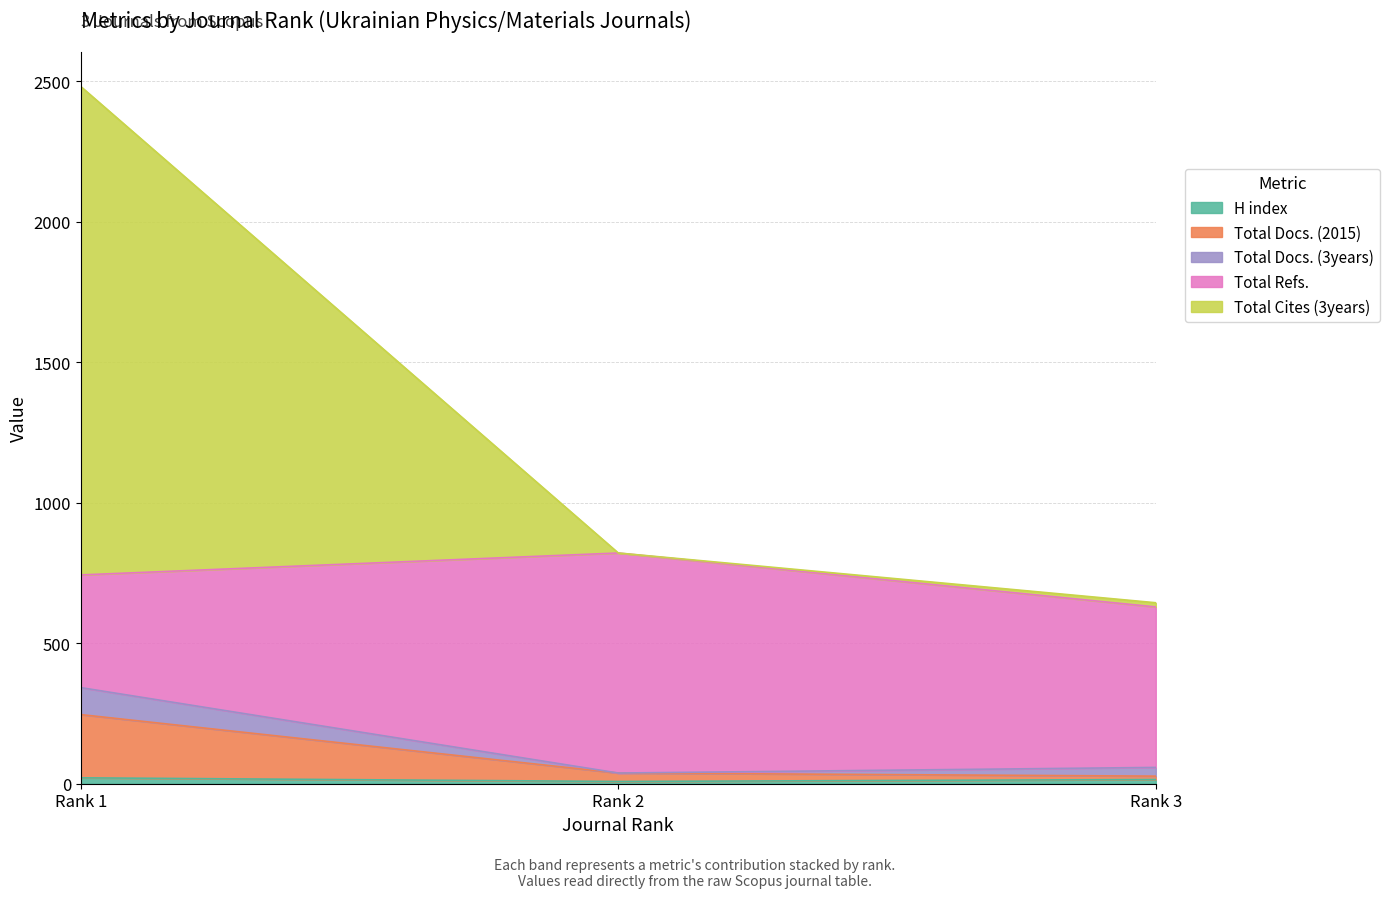

Where does the H index series first go above 15?

Rank 1